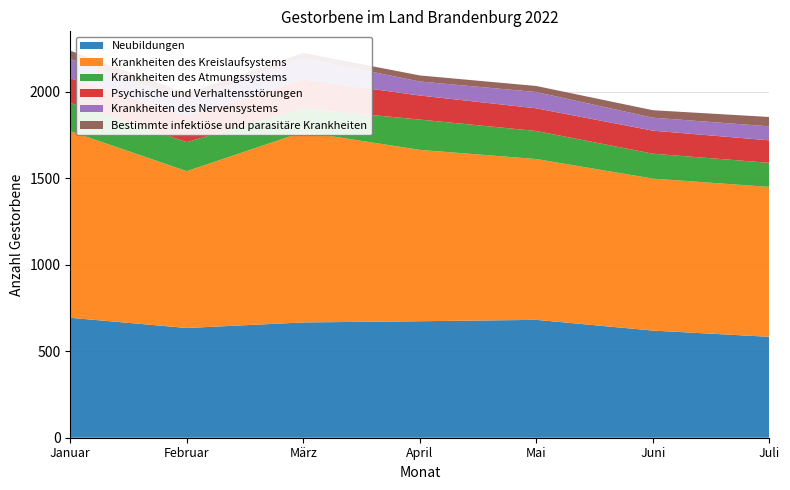

Reading left to right, extract all data points from this chart.

Neubildungen: 693	634	666	673	681	619	583
Krankheiten des Kreislaufsystems: 1078	906	1101	990	929	878	866
Krankheiten des Atmungssystems: 163	168	135	175	162	144	139
Psychische und Verhaltensstörungen: 143	147	167	139	131	133	130
Krankheiten des Nervensystems: 111	96	125	81	94	75	81
Bestimmte infektiöse und parasitäre Krankheiten: 48	39	29	35	35	43	54